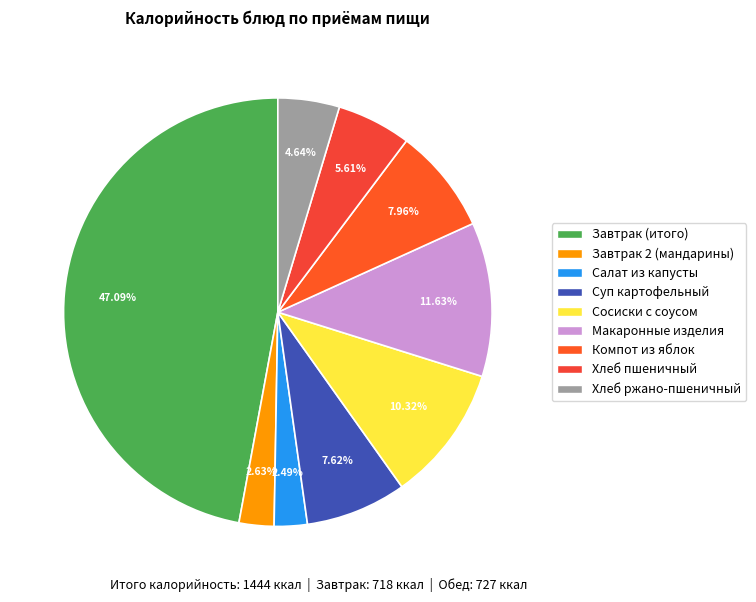

To the nearest percent, what is the difference between the largest and smallest slice percentages?

45%